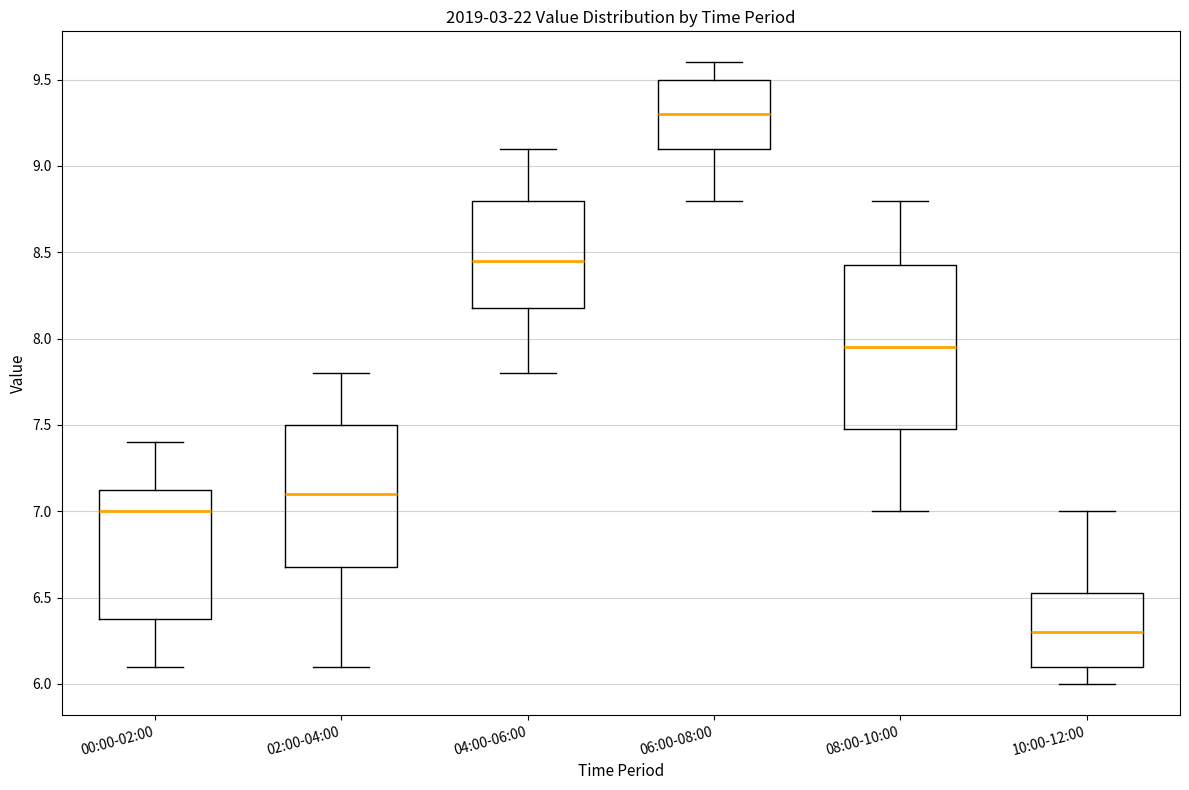

Comparing the boxes themselves (not the whiskers), which one is the tallest?

08:00-10:00